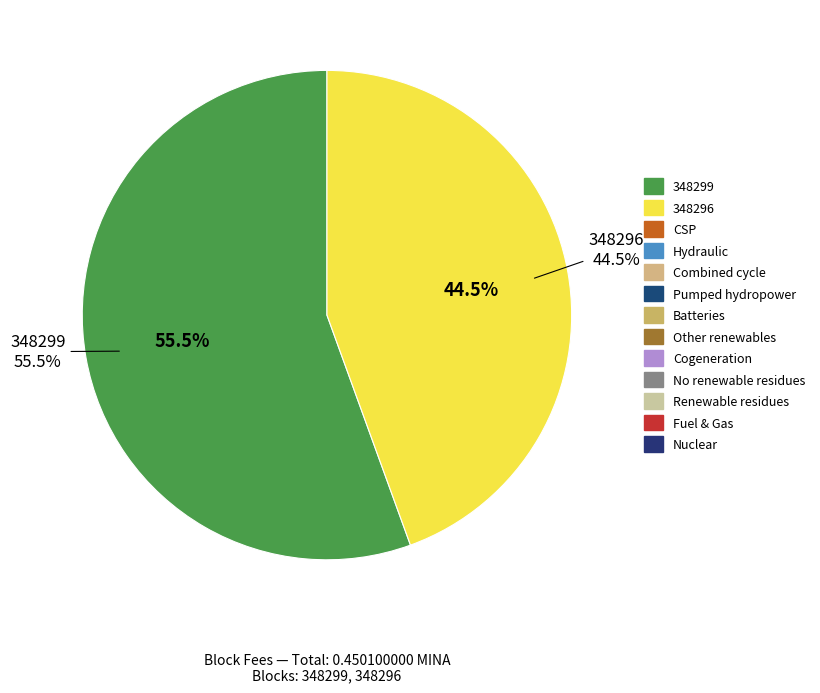

Count the number of slices in the pie.

2